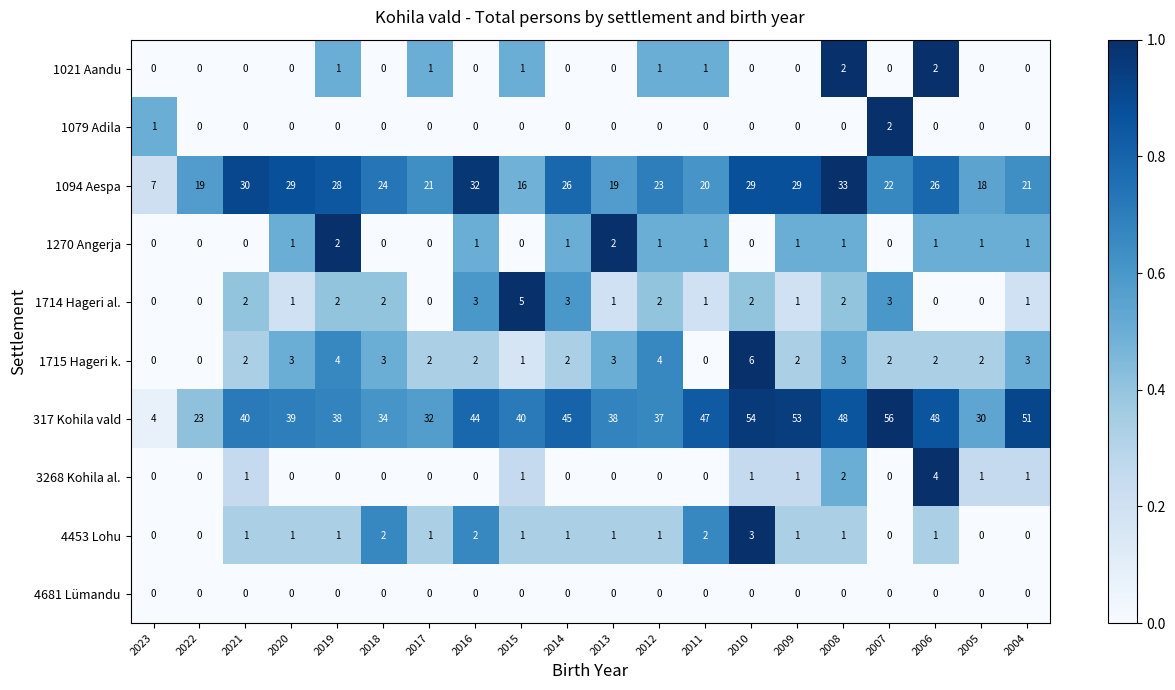

Which series changed the most between 2022 and 2005?

317 Kohila vald